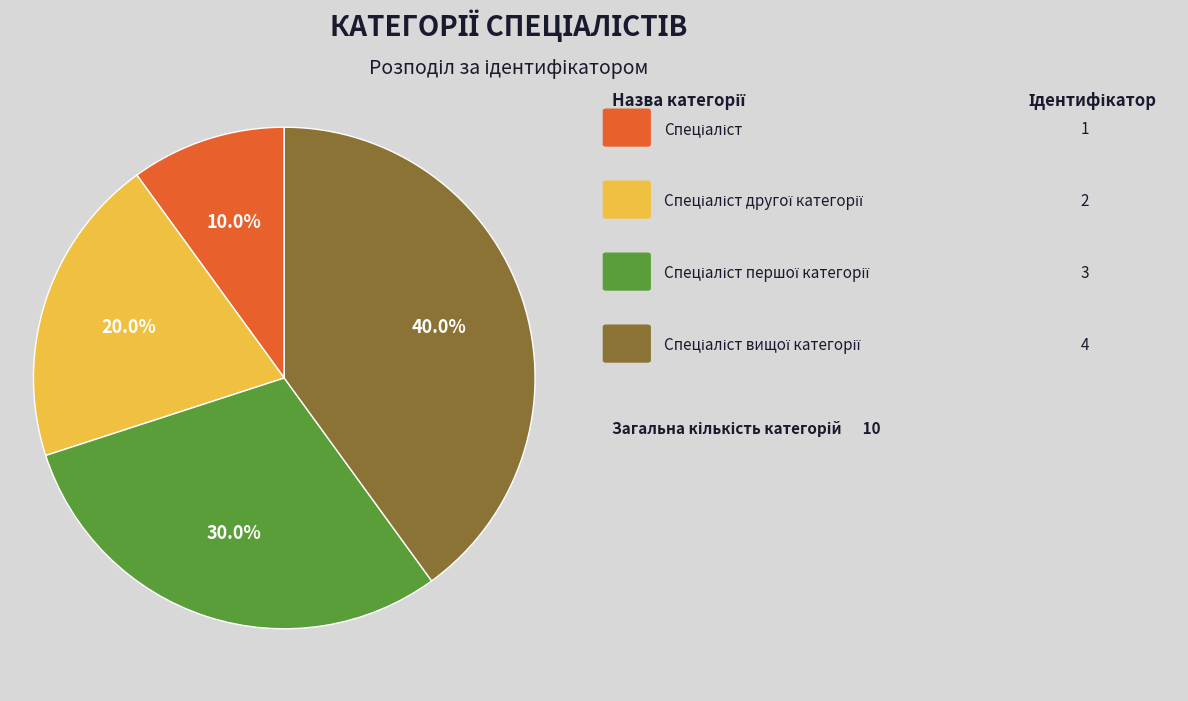

Is there any slice that represents more than half of the pie?

No